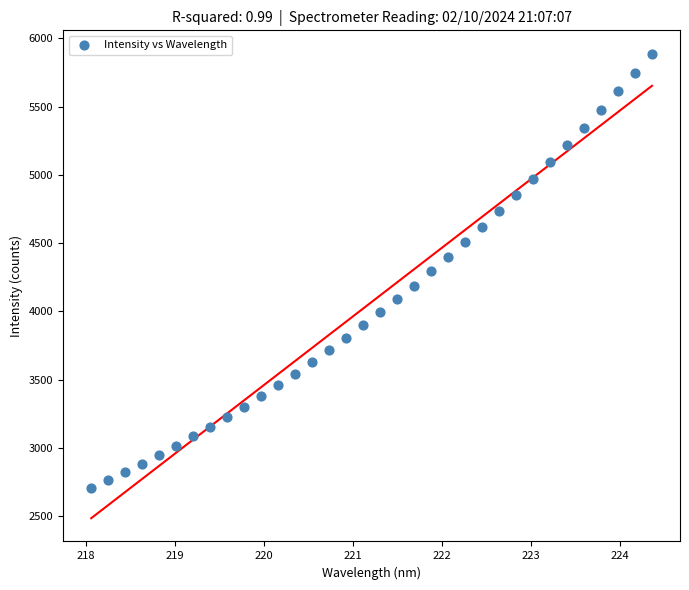

What is the range of X values (max minus min)?

6.3